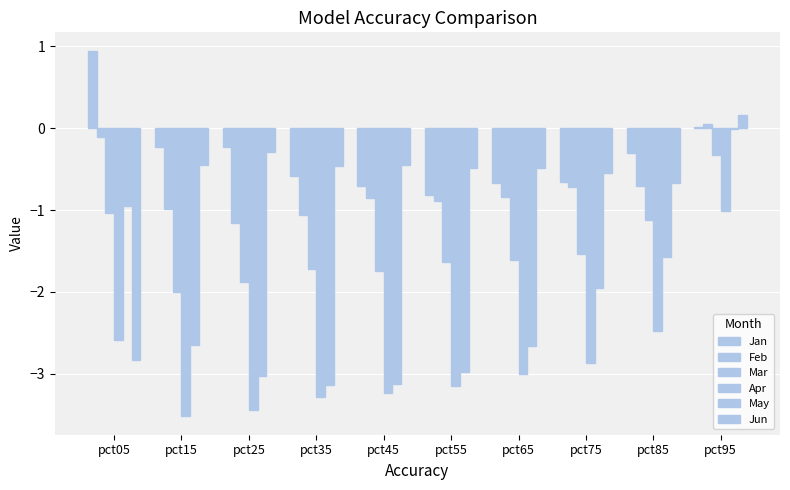

Reading right to left, what are all the values shown in this chart?

Jan: 0.0	-0.3	-0.7	-0.7	-0.8	-0.7	-0.6	-0.2	-0.2	0.9
Feb: 0.1	-0.7	-0.7	-0.8	-0.9	-0.9	-1.1	-1.2	-1.0	-0.1
Mar: -0.3	-1.1	-1.5	-1.6	-1.6	-1.7	-1.7	-1.9	-2.0	-1.0
Apr: -1.0	-2.5	-2.9	-3.0	-3.1	-3.2	-3.3	-3.4	-3.5	-2.6
May: -0.0	-1.6	-1.9	-2.7	-3.0	-3.1	-3.1	-3.0	-2.7	-1.0
Jun: 0.2	-0.7	-0.6	-0.5	-0.5	-0.4	-0.5	-0.3	-0.4	-2.8